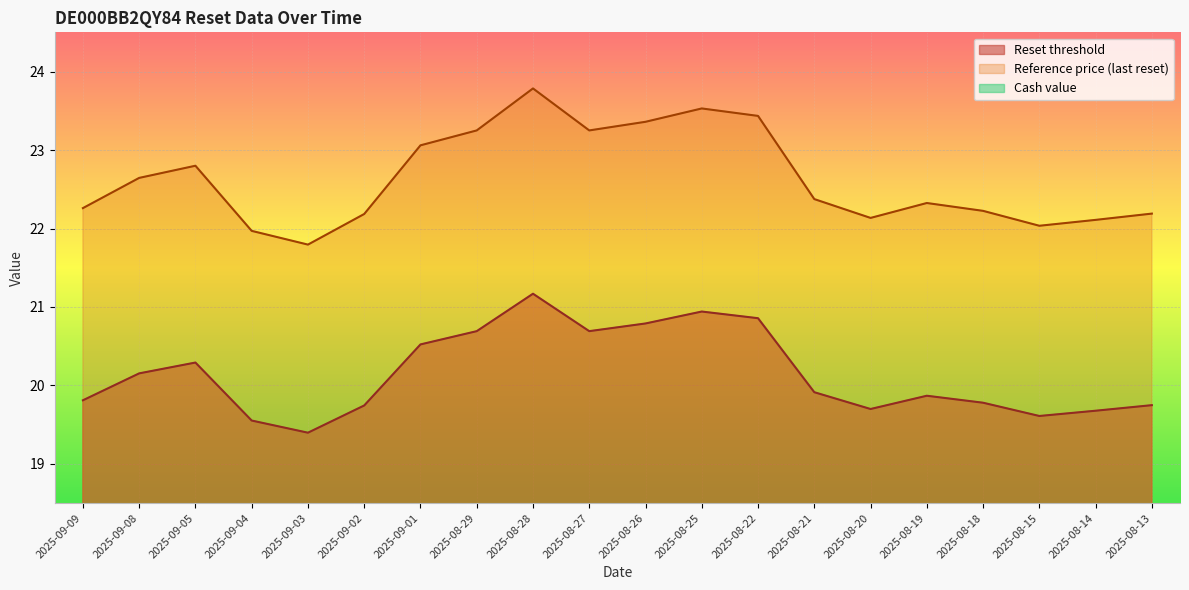

At which category is the sum across all series the highest?

2025-08-28